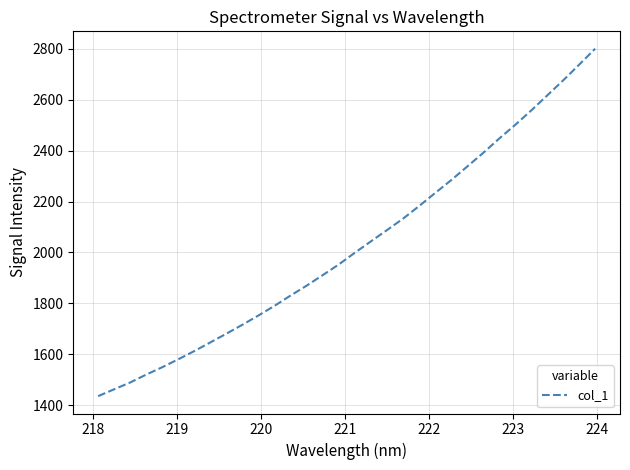

What is the minimum value shown in the chart?

1435.4